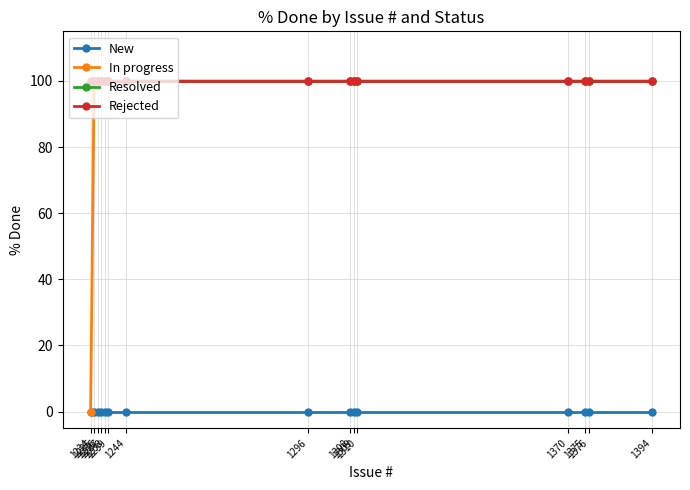

True or false: Resolved has more than 0 interior local peaks.

False